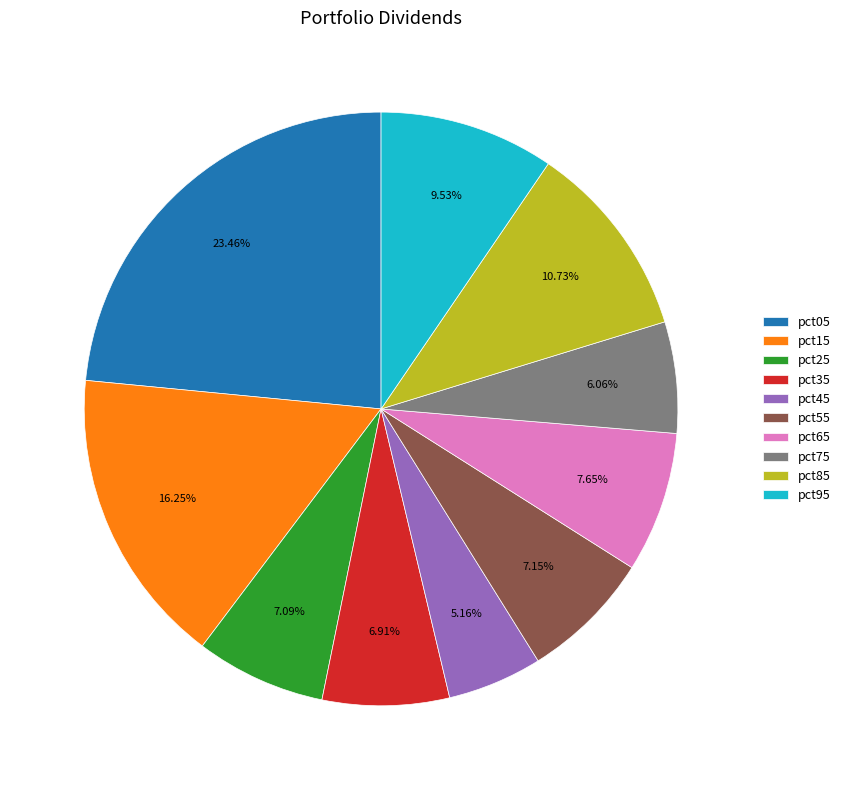

To the nearest percent, what is the average slice percentage?

10%